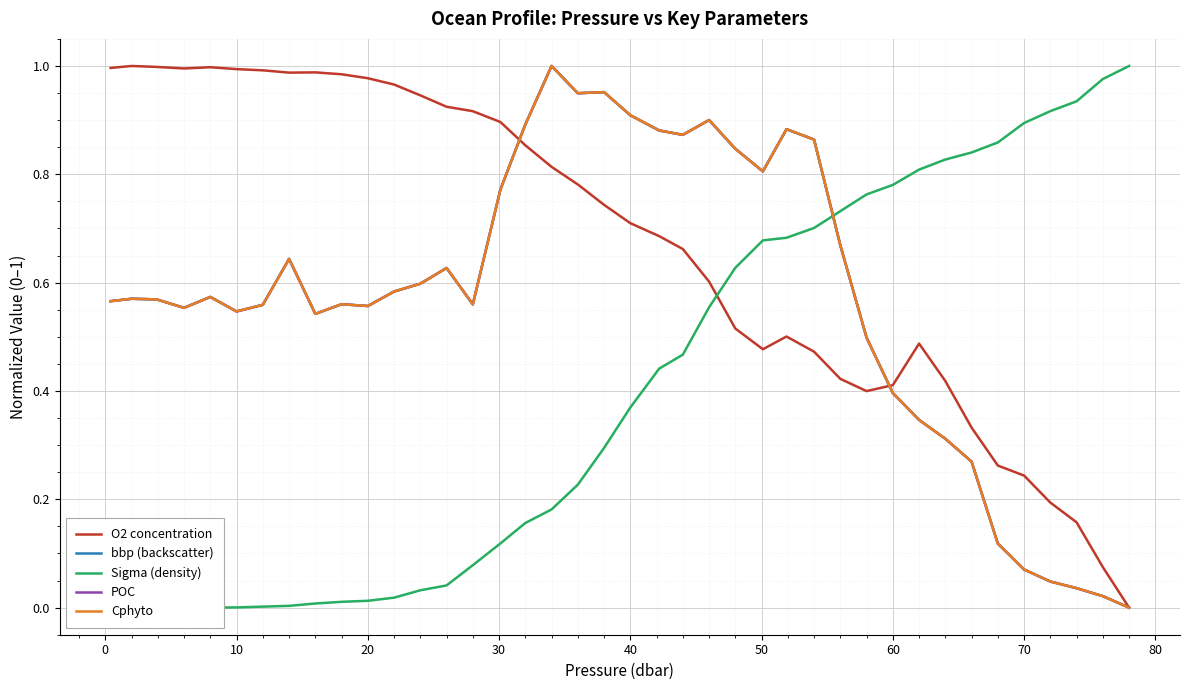

What is the highest value of the bbp (backscatter) series?

1.0